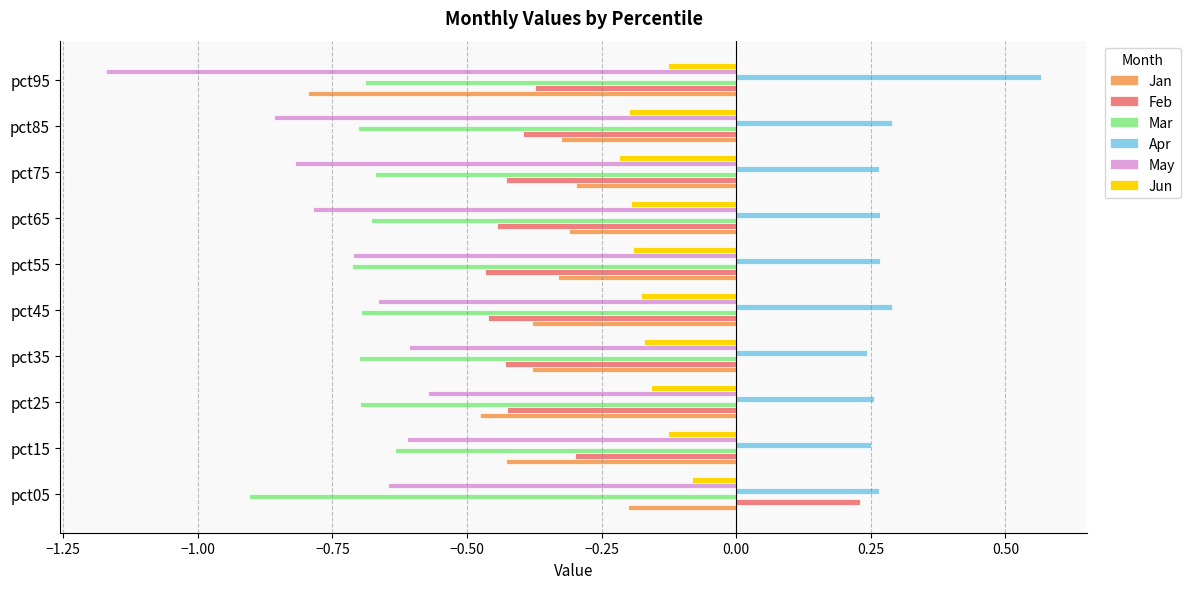

What is the sum of all Jun values?

-1.6